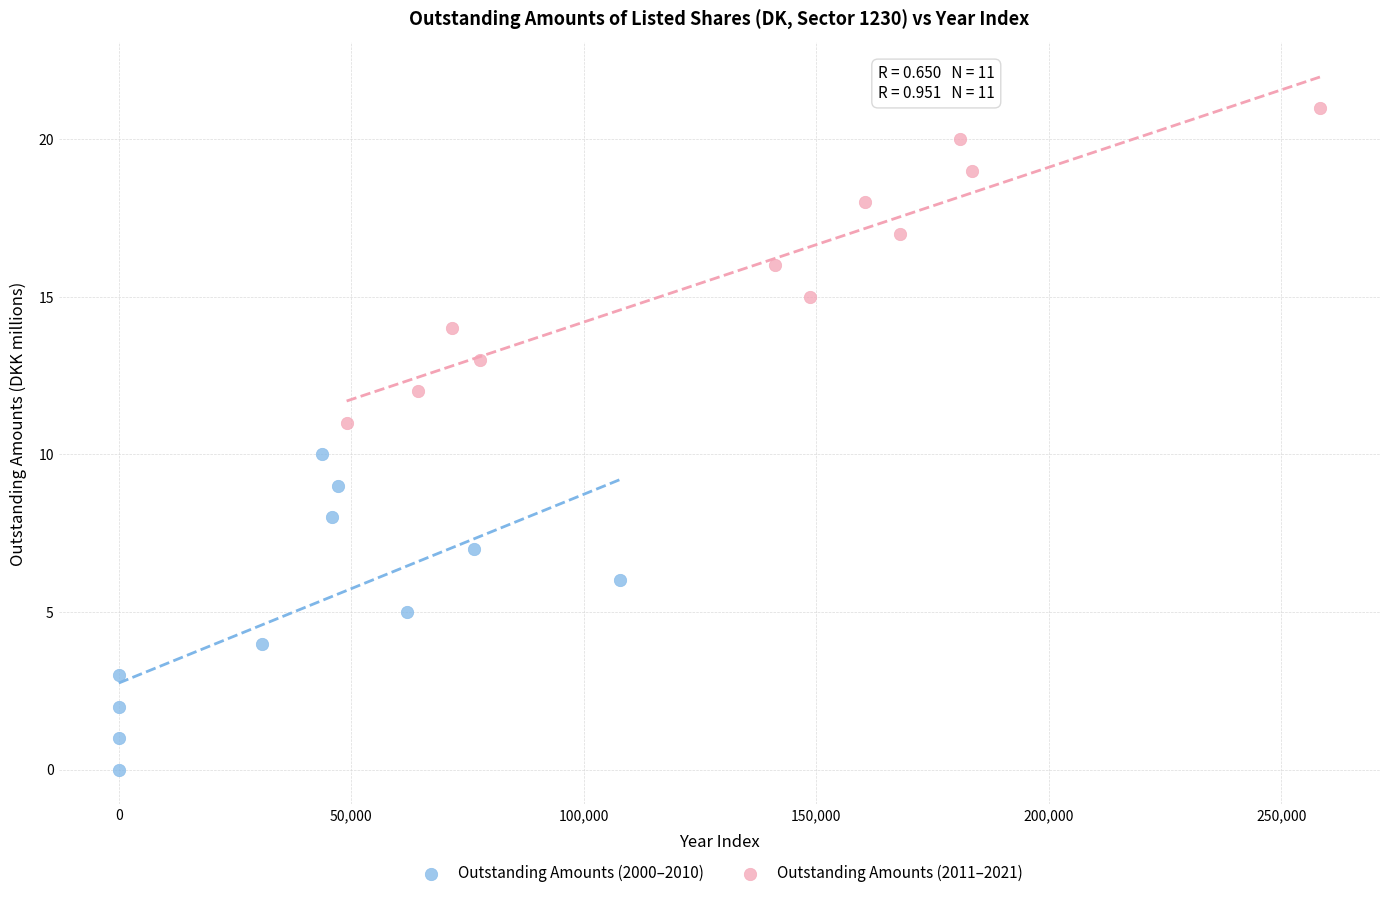

Which series contains the lowest Y value?

Outstanding Amounts (2000–2010)